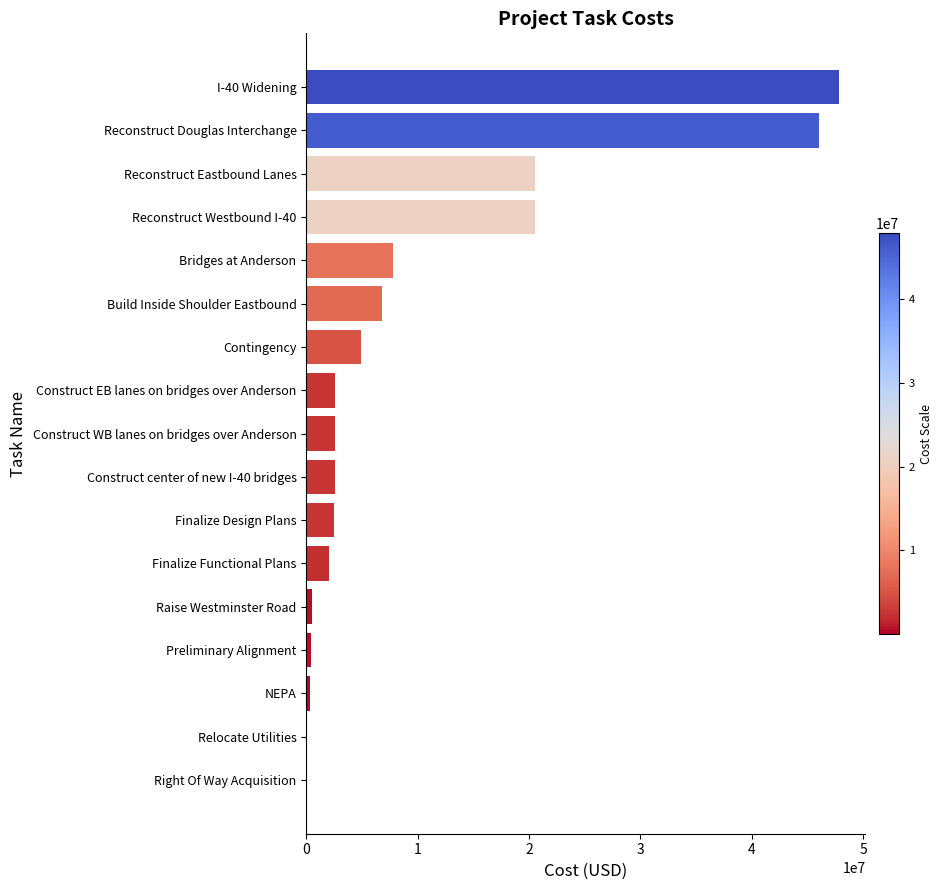

Read the value at Construct EB lanes on bridges over Anderson.

2610000.0